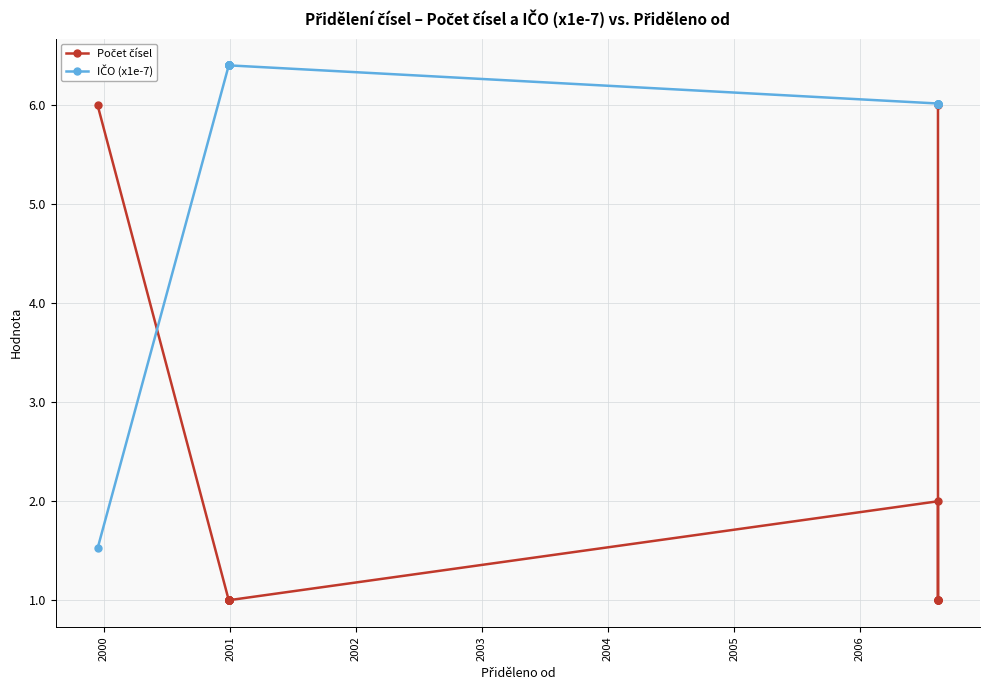

Reading right to left, extract all data points from this chart.

Počet čísel: 6.0	1.0	1.0	1.0	1.0	1.0	2.0	1.0	1.0	1.0	1.0	1.0	1.0	1.0	1.0	1.0	1.0	1.0	1.0	6.0
IČO (x1e-7): 6.0	6.0	6.0	6.0	6.0	6.0	6.0	6.4	6.4	6.4	6.4	6.4	6.4	6.4	6.4	6.4	6.4	6.4	6.4	1.5